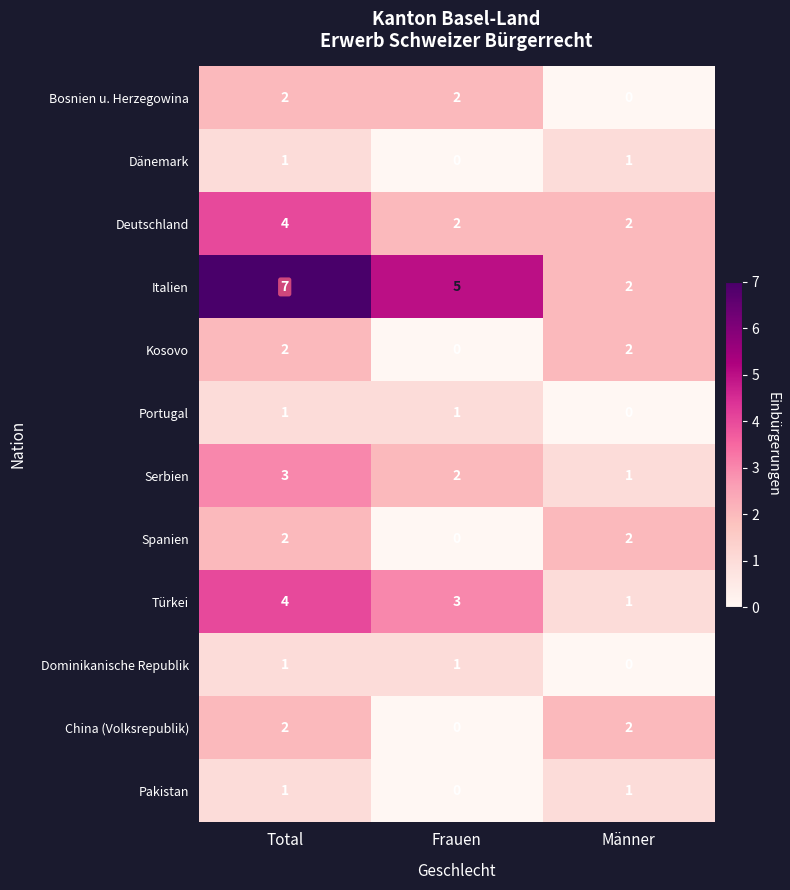

Which series has the largest total across all categories?

Italien